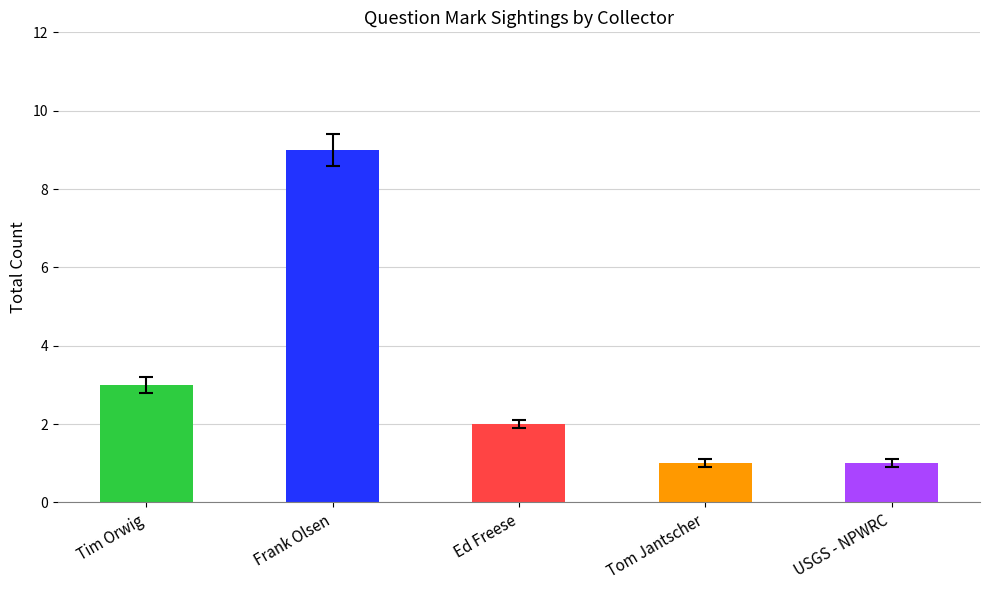

Reading left to right, extract all data points from this chart.

3	9	2	1	1